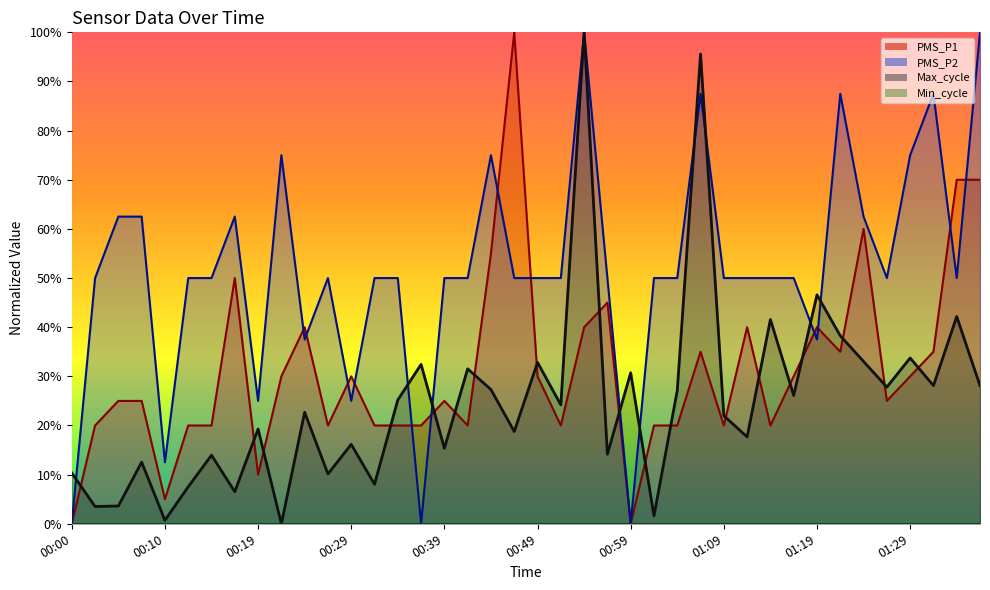

Where is the first local maximum for Max_cycle?

00:07